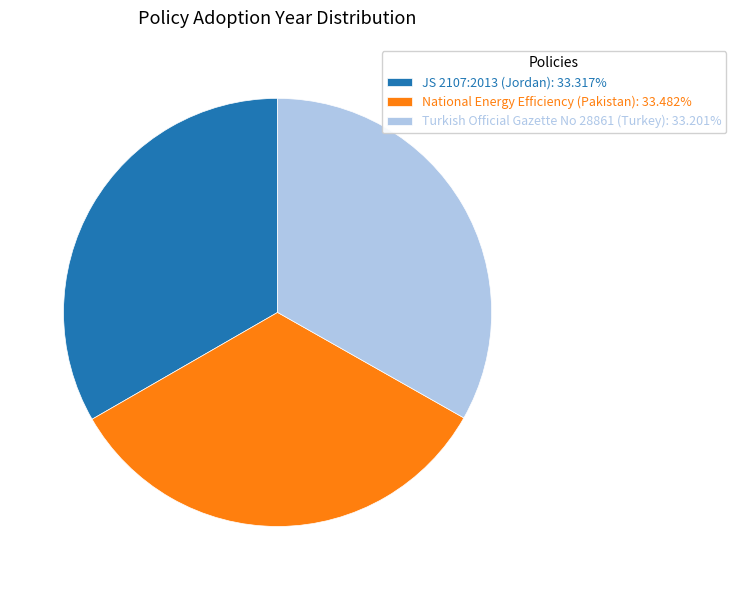

Is the sum of National Energy Efficiency (Pakistan) and Turkish Official Gazette No 28861 (Turkey) greater than half?

Yes